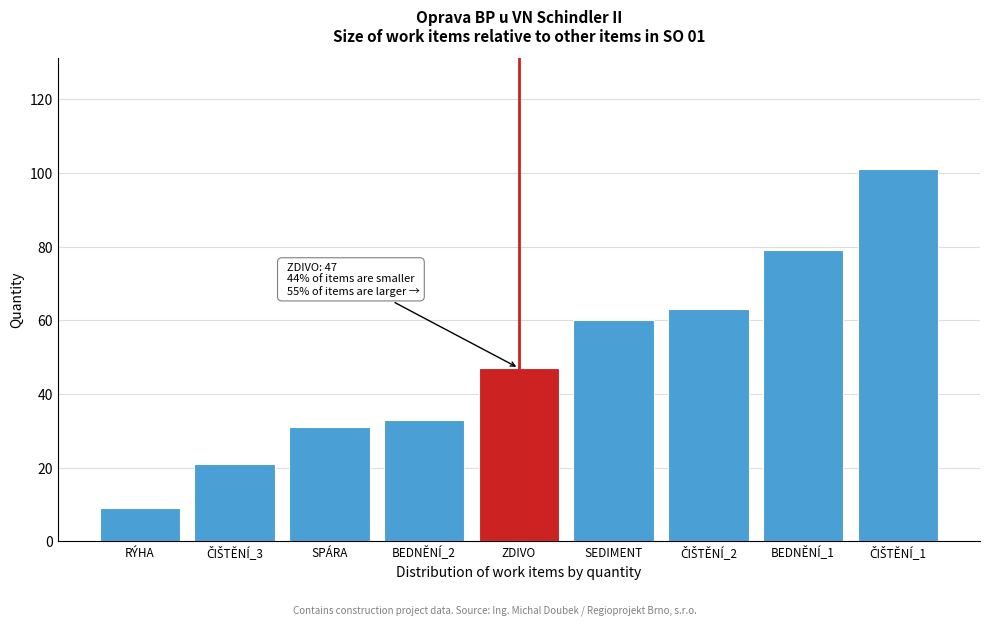

Reading left to right, list all the values displayed in this chart.

9	21	31	33	47	60	63	79	101